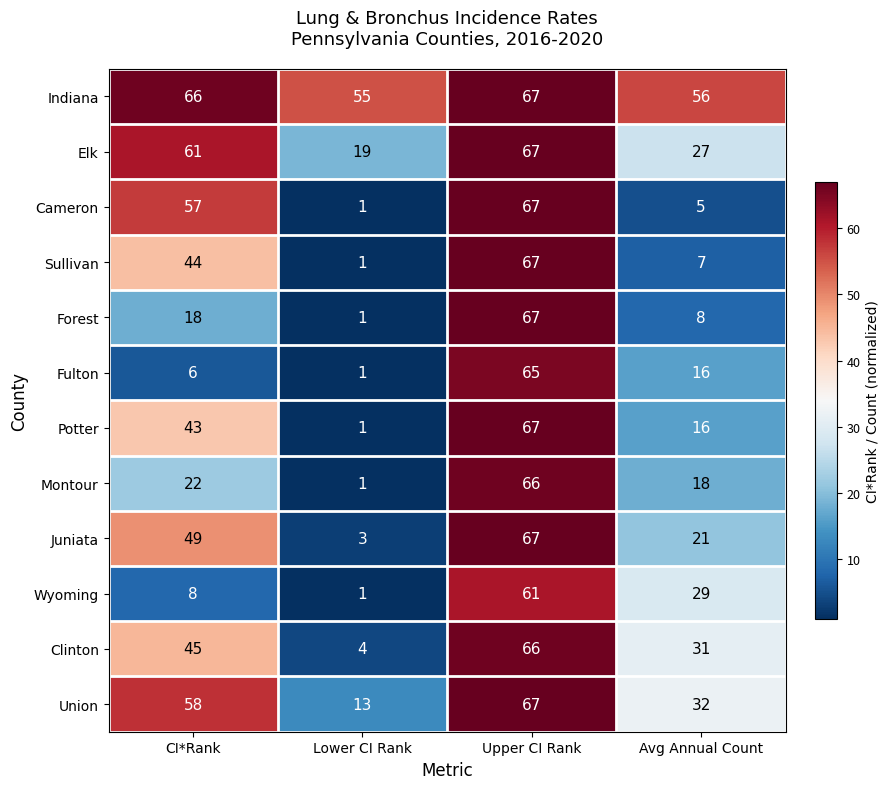

List the labels in order of Juniata value, smallest first.

Lower CI Rank, Avg Annual Count, CI*Rank, Upper CI Rank